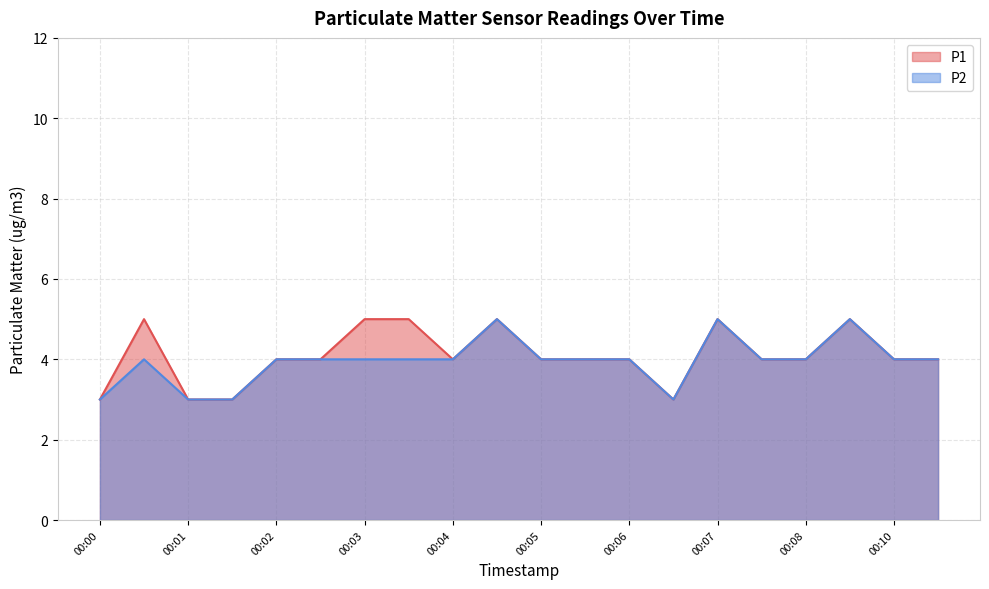

What is the difference between the P1 values at 00:08 and 00:01?

1